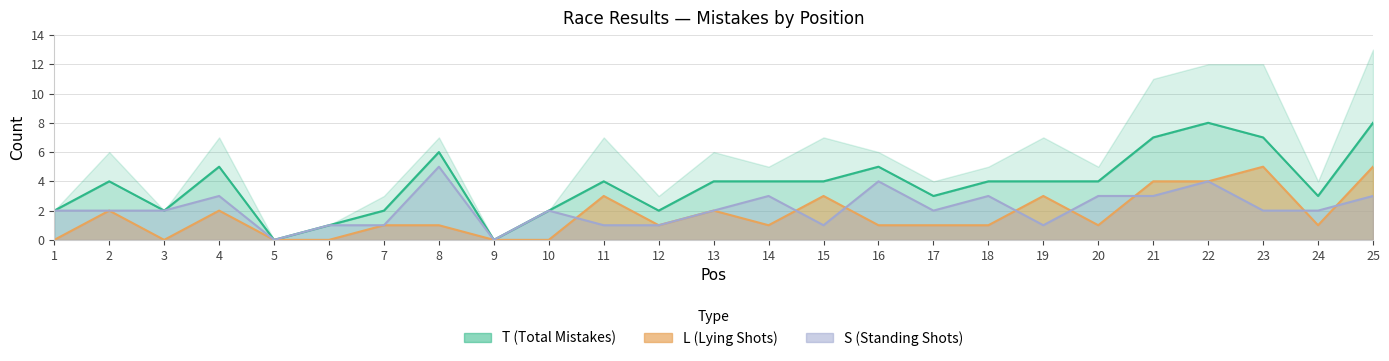

Between 5 and 14, which series saw the biggest shift?

T